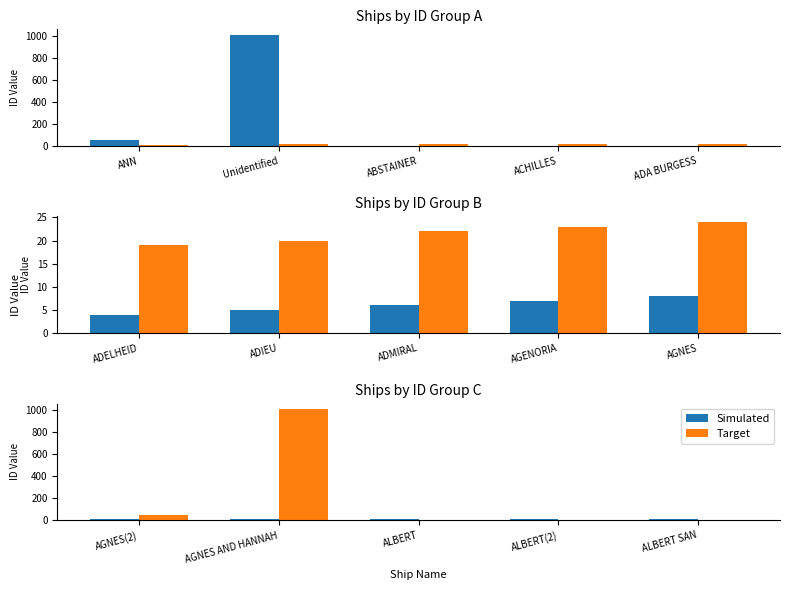

What is the difference between the highest and lowest values at ALBERT(2)?

10